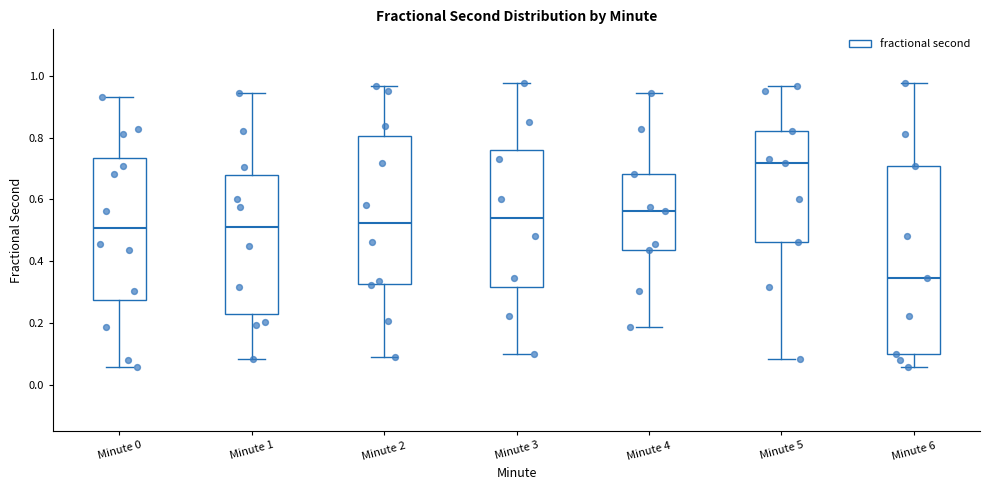

Where does the upper whisker of the box for Minute 2 end on the y-axis? The values are not printed on the chart, so give them approximately, as read against the axis.

0.96